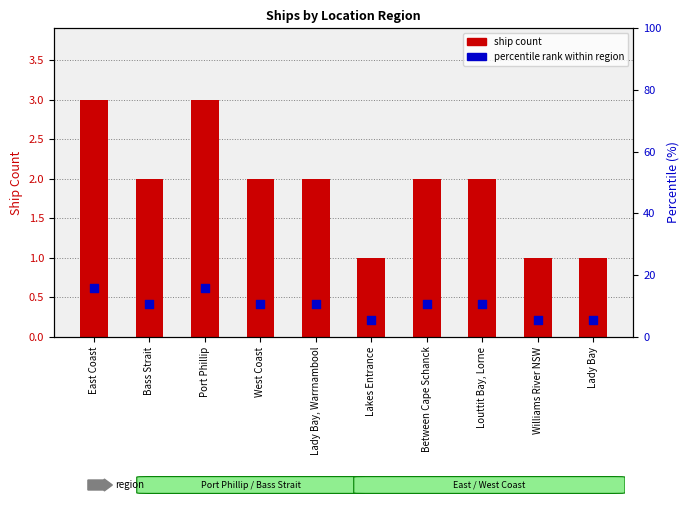

Is the value of percentile rank at Lakes Entrance greater than the value of ship count at Lakes Entrance?

Yes